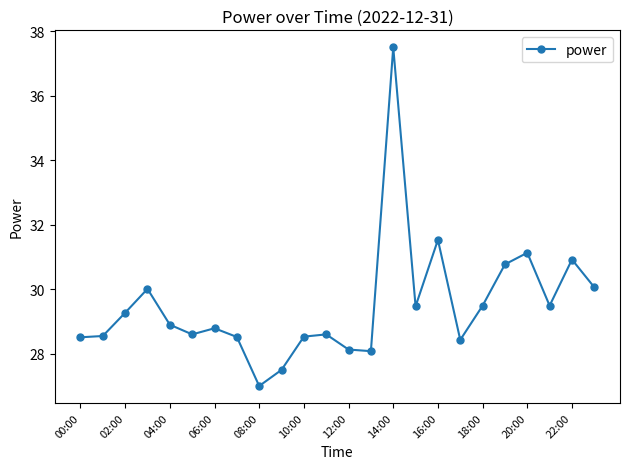

What is the value of the 2nd point from the left?

28.6